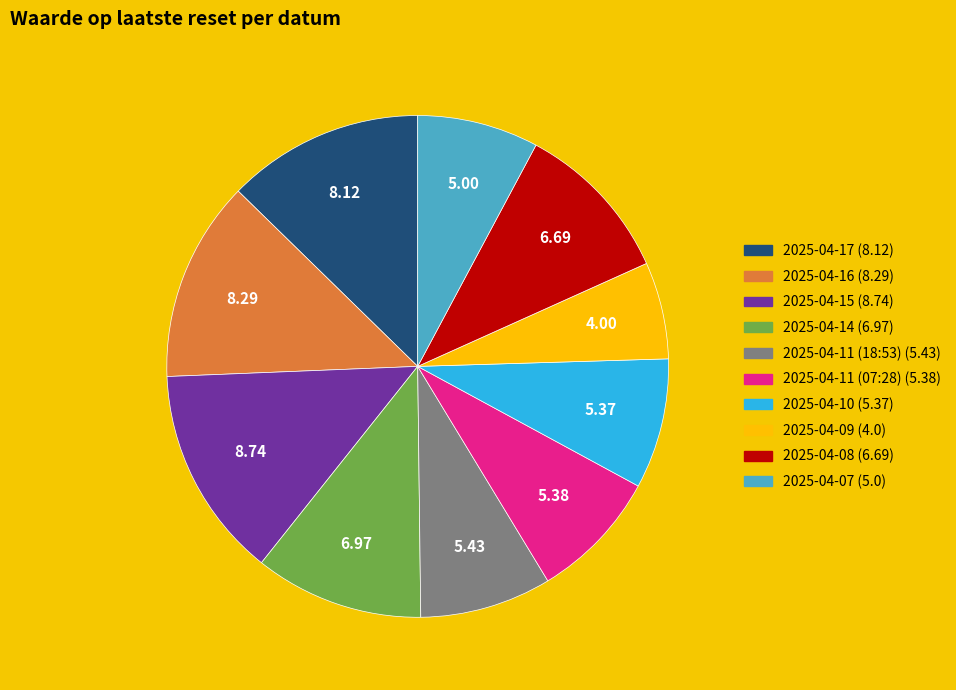

Approximately how many times larger is the value at 2025-04-14 compared to 2025-04-15?

0.8